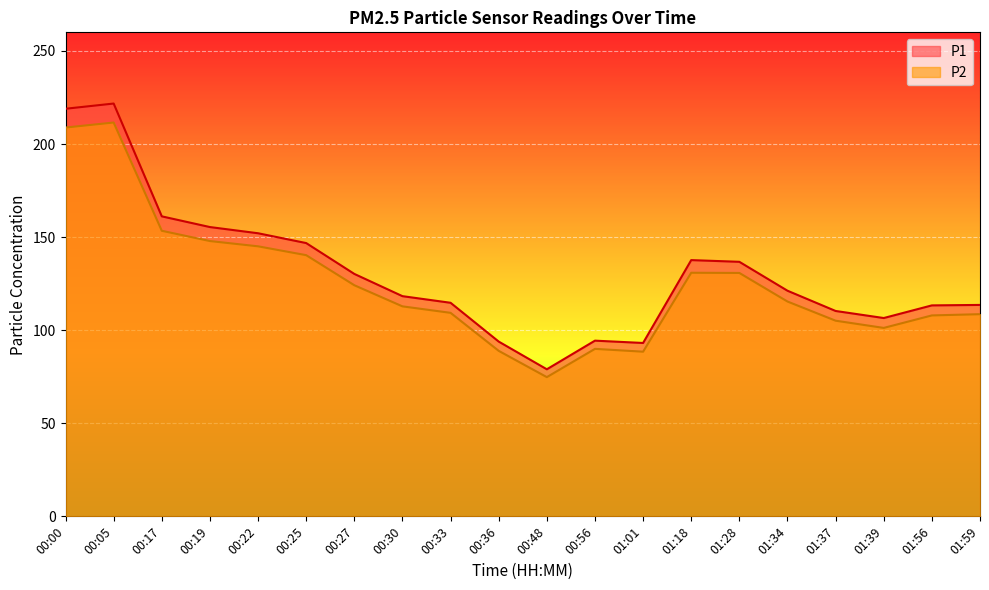

Which label corresponds to the largest value in the chart?

00:05